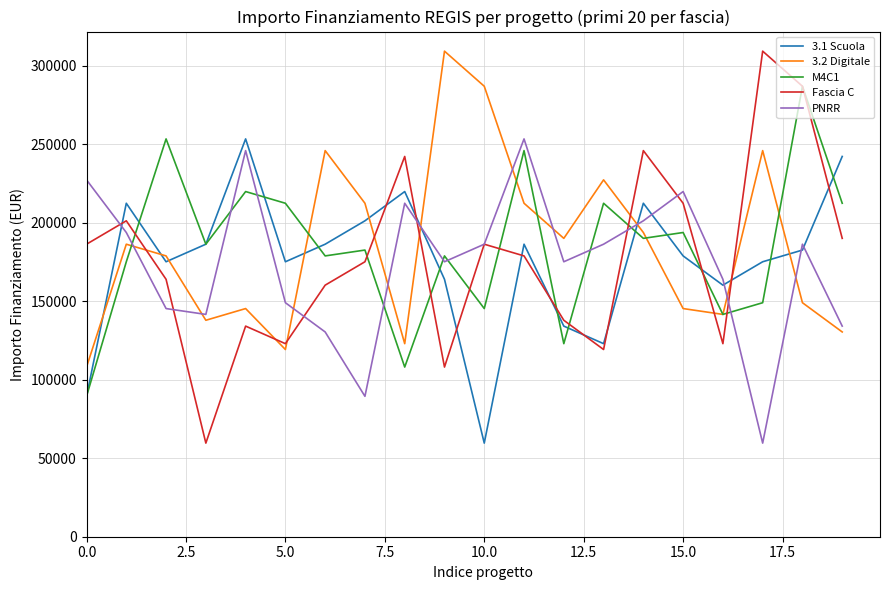

How many values in the M4C1 series exceed 186290?

10